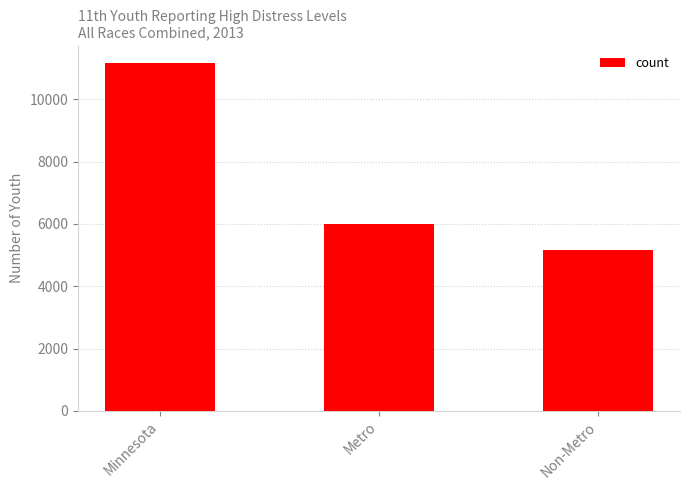

What is the minimum value shown in the chart?

5153